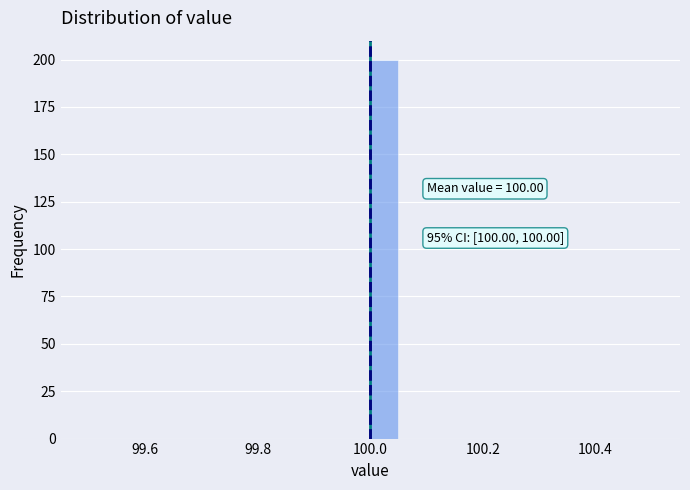

Around what value on the x-axis is the tallest bar? Give the approximate position of its centre, as read against the axis.

100.02